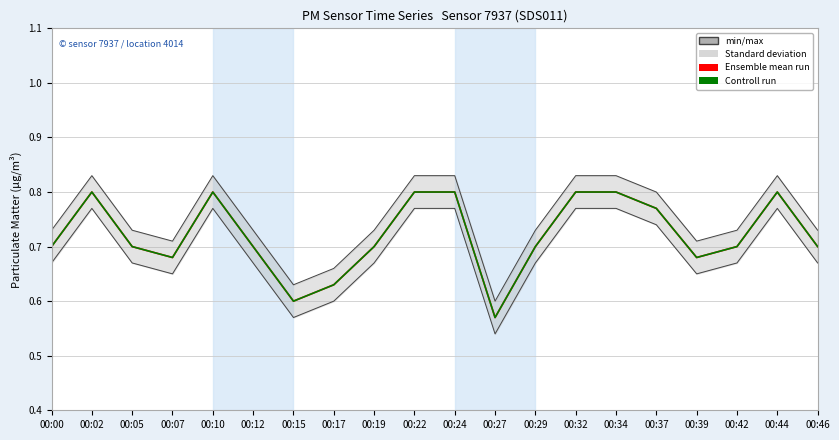

At which category is the sum across all series the highest?

00:02